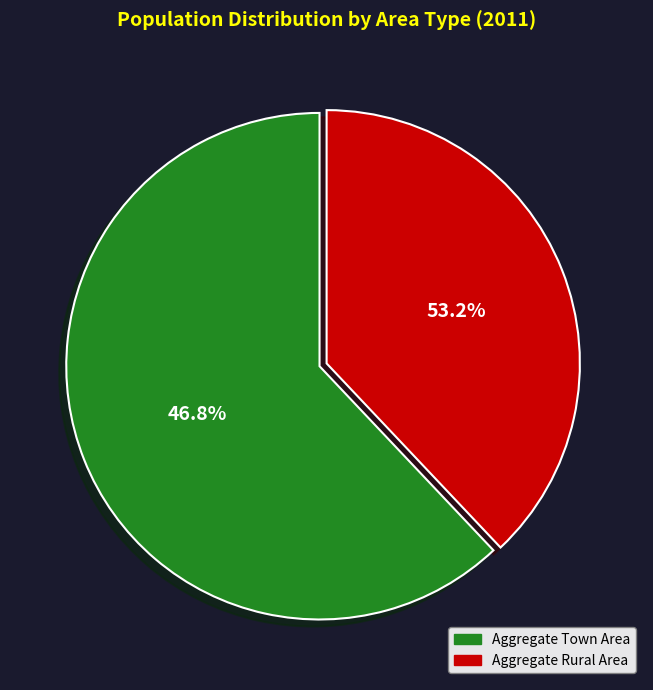

Do Aggregate Rural Area and Aggregate Town Area together represent more than half of the pie?

Yes